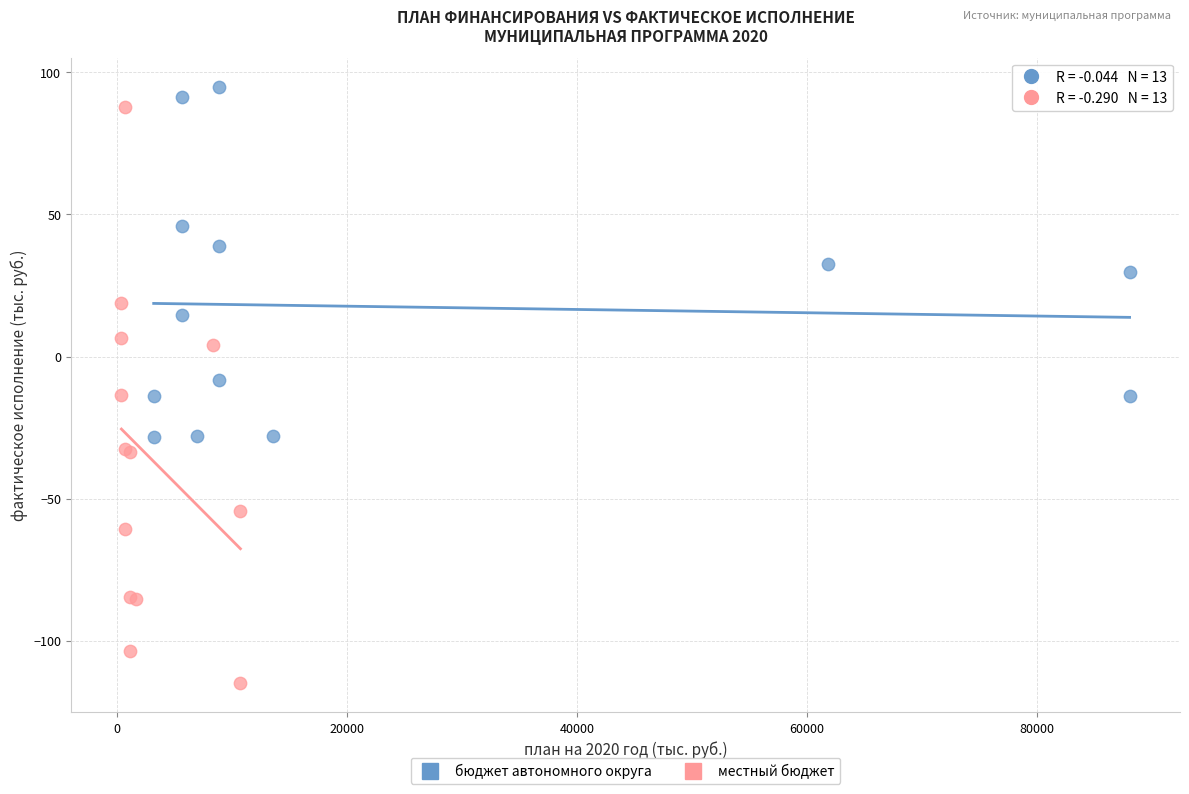

Which series reaches the minimum Y coordinate?

местный бюджет